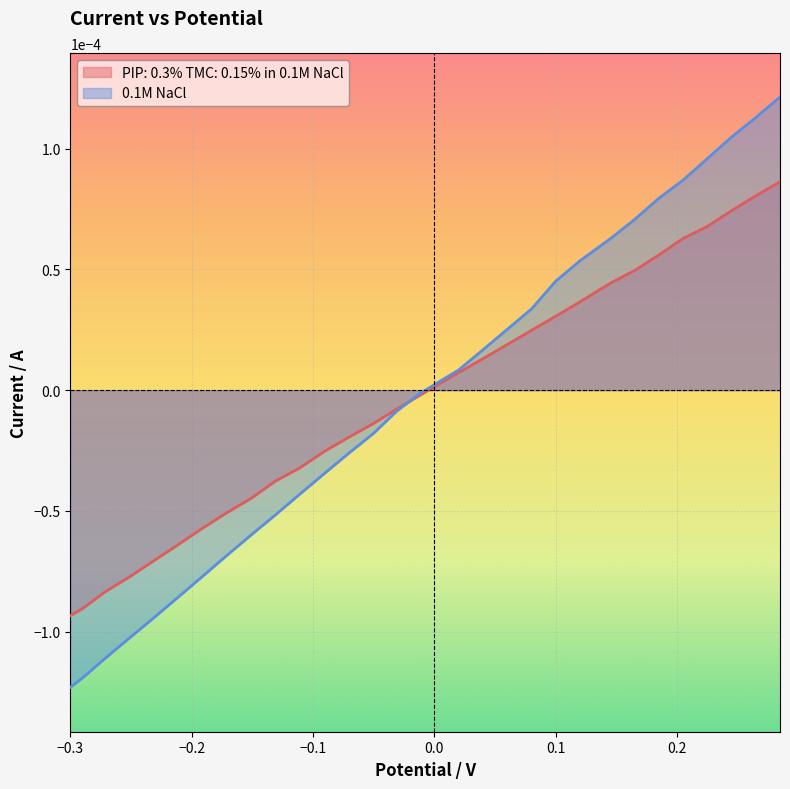

List the series in order of their peak value, lowest first.

PIP: 0.3% TMC: 0.15% in 0.1M NaCl, 0.1M NaCl